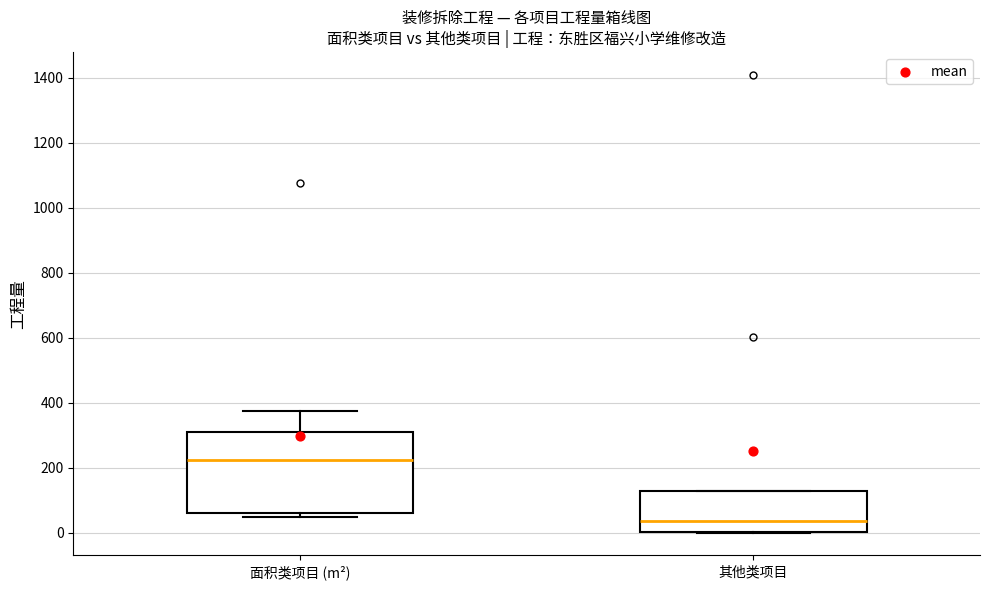

Which box's median line is the lowest?

其他类项目